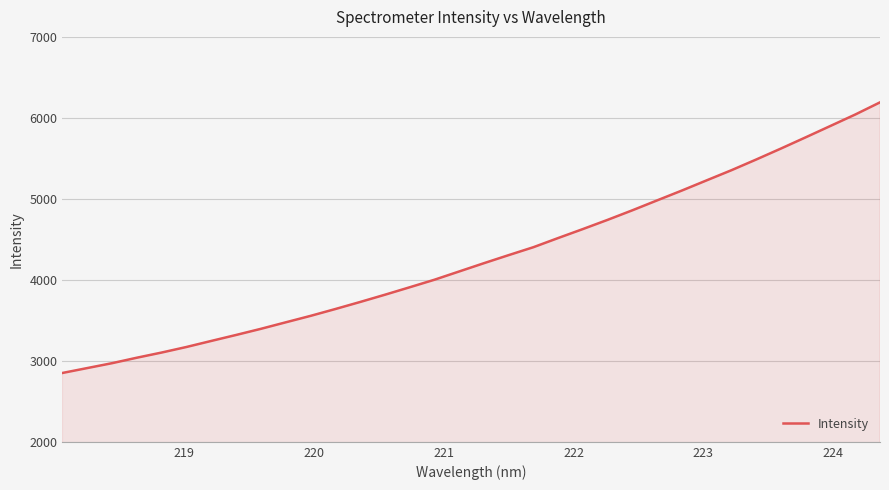

What is the difference between the maximum and minimum values?

3341.3